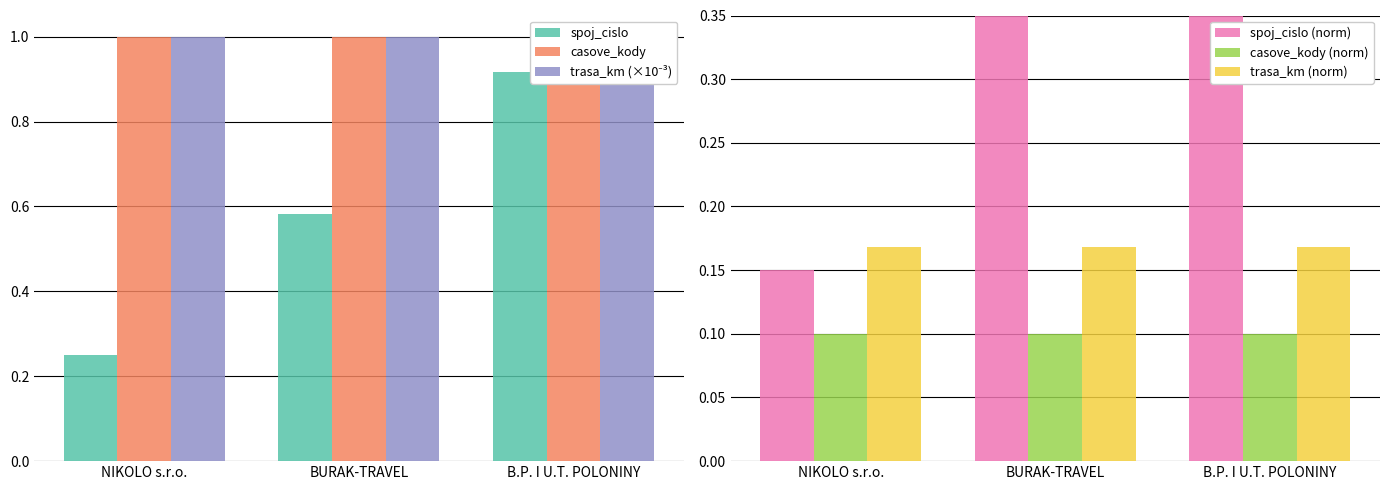

Is it true that spoj_cislo equals 1.0 at BURAK-TRAVEL?

False